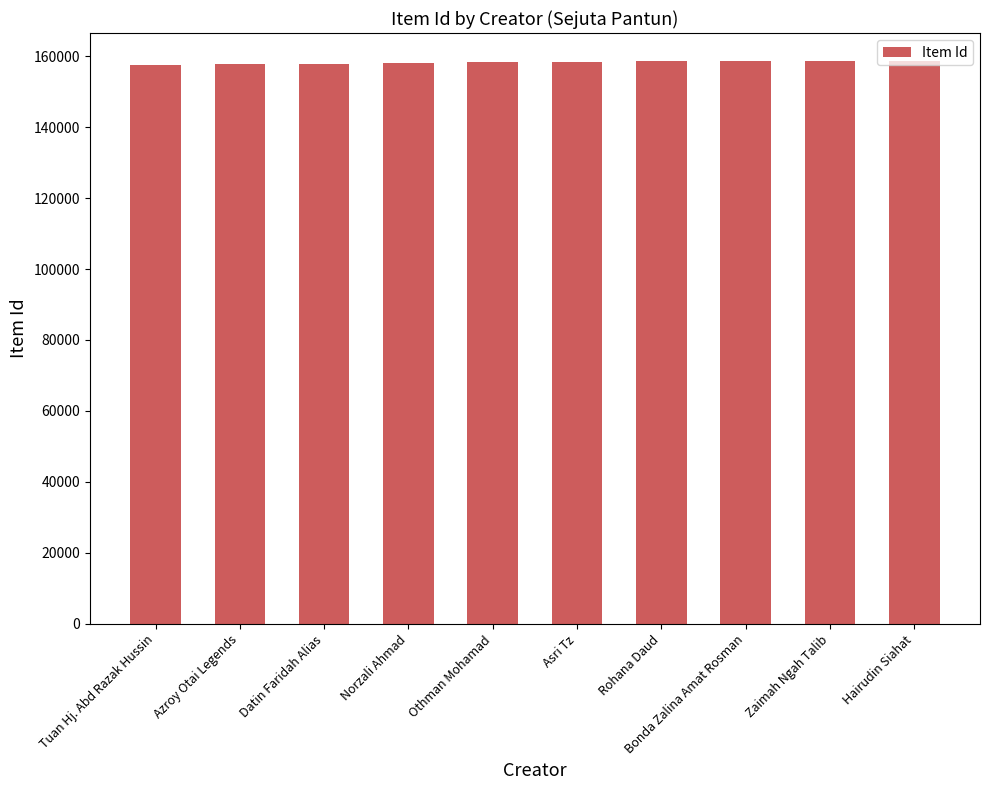

Approximately how many times larger is the value at Tuan Hj. Abd Razak Hussin compared to Hairudin Siahat?

1.0